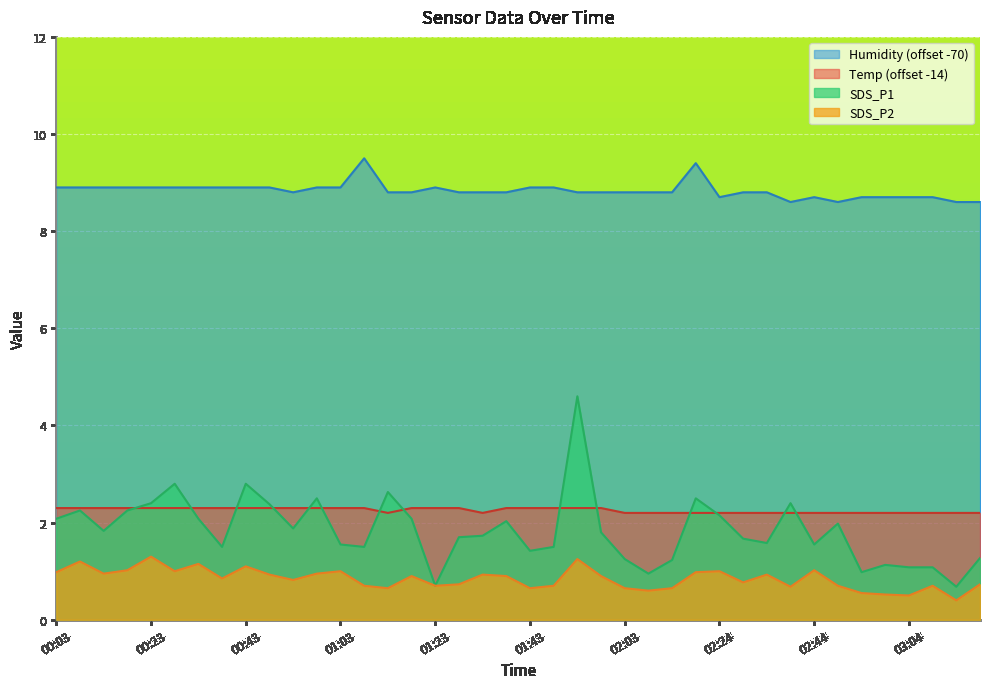

True or false: Temp and SDS_P1 intersect in this chart.

True